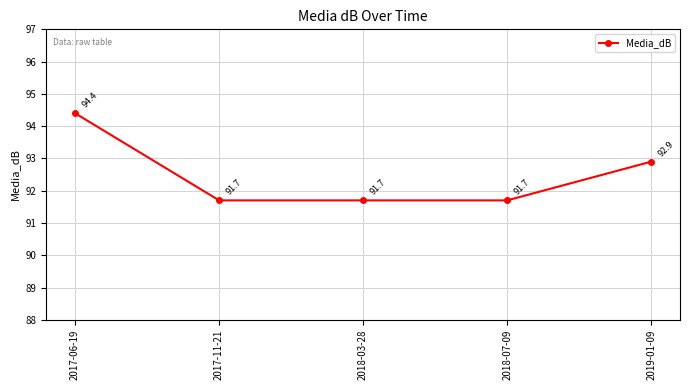

What is the ratio of the value at 2017-11-21 to the value at 2017-06-19?

1.0